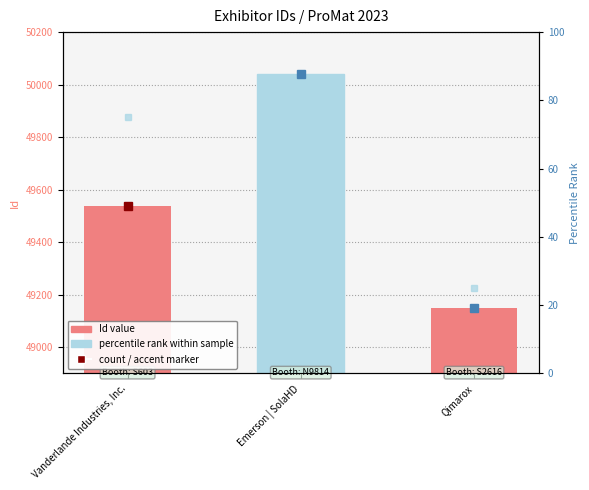

The Id (value) series shows 78539 at Emerson | SolaHD. True or false?

False